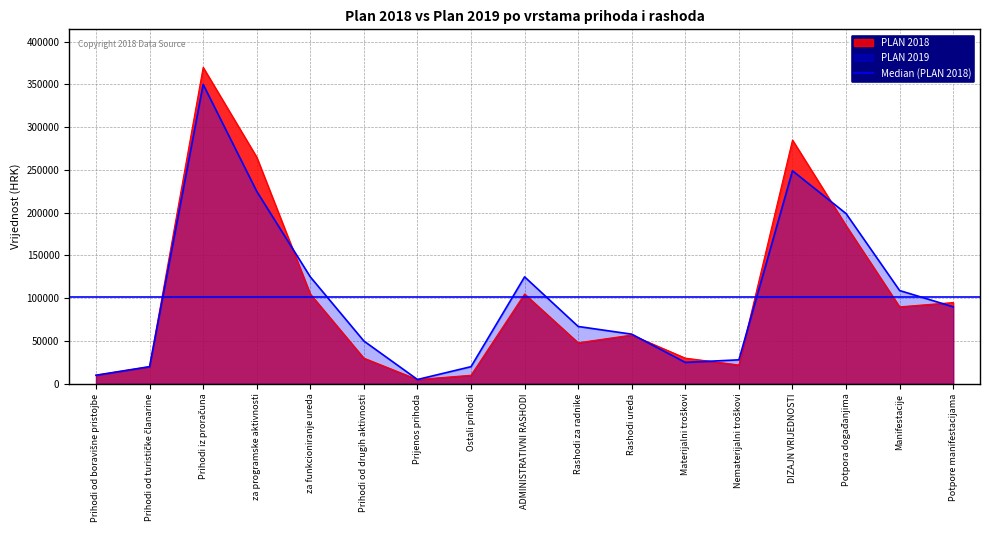

True or false: PLAN 2018 and PLAN 2019 cross at least once.

True